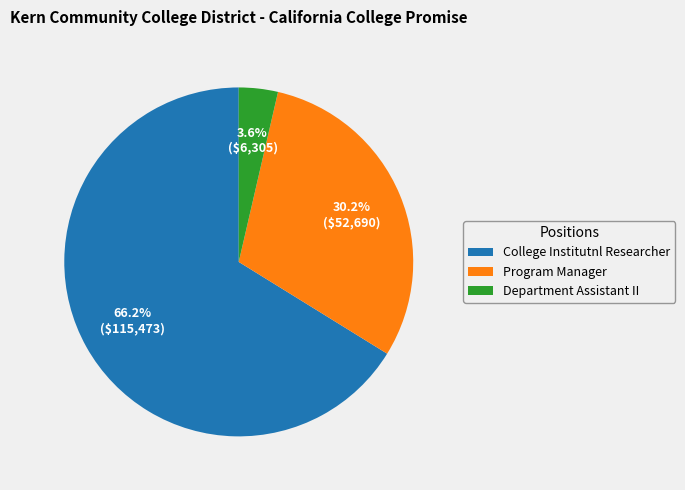

Between College Institutnl Researcher and Department Assistant II, which is larger?

College Institutnl Researcher